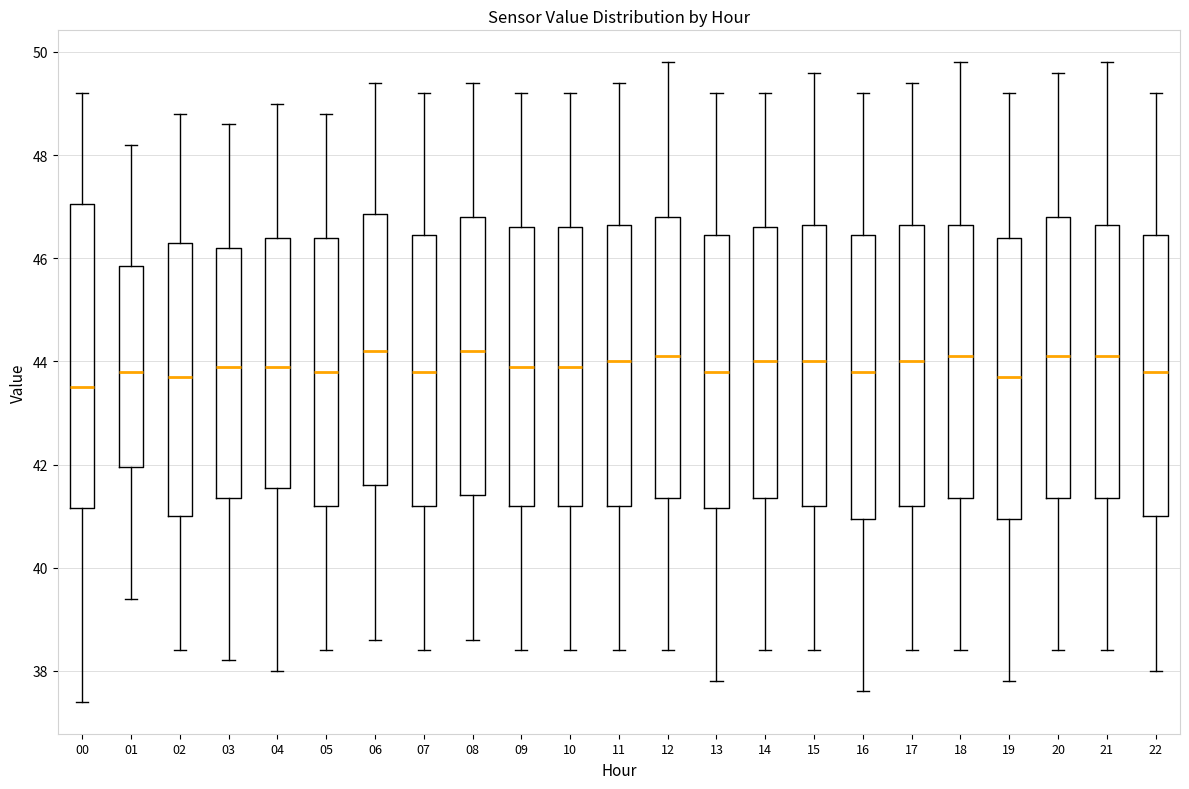

Reading left to right, read every box against the y-axis: the position of its median line, the range the box covers, and the ends of its whiskers. The values are not printed on the chart, so give them approximately, as read against the axis.

00: median 43.6, box 41.2 to 47.0, whiskers 37.4 to 49.2
01: median 43.8, box 42.0 to 45.8, whiskers 39.4 to 48.2
02: median 43.8, box 41.0 to 46.4, whiskers 38.4 to 48.8
03: median 44.0, box 41.4 to 46.2, whiskers 38.2 to 48.6
04: median 44.0, box 41.6 to 46.4, whiskers 38.0 to 49.0
05: median 43.8, box 41.2 to 46.4, whiskers 38.4 to 48.8
06: median 44.2, box 41.6 to 46.8, whiskers 38.6 to 49.4
07: median 43.8, box 41.2 to 46.4, whiskers 38.4 to 49.2
08: median 44.2, box 41.4 to 46.8, whiskers 38.6 to 49.4
09: median 44.0, box 41.2 to 46.6, whiskers 38.4 to 49.2
10: median 44.0, box 41.2 to 46.6, whiskers 38.4 to 49.2
11: median 44.0, box 41.2 to 46.6, whiskers 38.4 to 49.4
12: median 44.2, box 41.4 to 46.8, whiskers 38.4 to 49.8
13: median 43.8, box 41.2 to 46.4, whiskers 37.8 to 49.2
14: median 44.0, box 41.4 to 46.6, whiskers 38.4 to 49.2
15: median 44.0, box 41.2 to 46.6, whiskers 38.4 to 49.6
16: median 43.8, box 41.0 to 46.4, whiskers 37.6 to 49.2
17: median 44.0, box 41.2 to 46.6, whiskers 38.4 to 49.4
18: median 44.2, box 41.4 to 46.6, whiskers 38.4 to 49.8
19: median 43.8, box 41.0 to 46.4, whiskers 37.8 to 49.2
20: median 44.2, box 41.4 to 46.8, whiskers 38.4 to 49.6
21: median 44.2, box 41.4 to 46.6, whiskers 38.4 to 49.8
22: median 43.8, box 41.0 to 46.4, whiskers 38.0 to 49.2